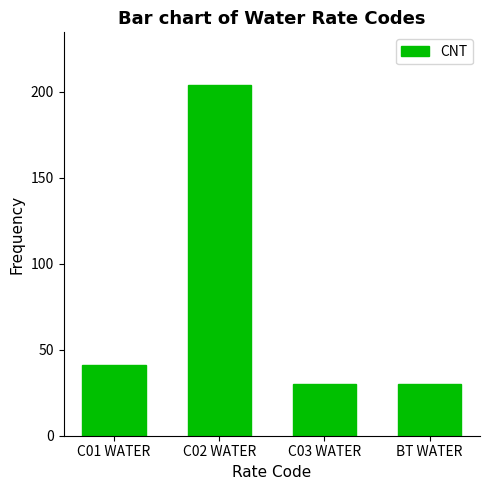

What value does the data have at BT WATER, to the nearest 10?

30